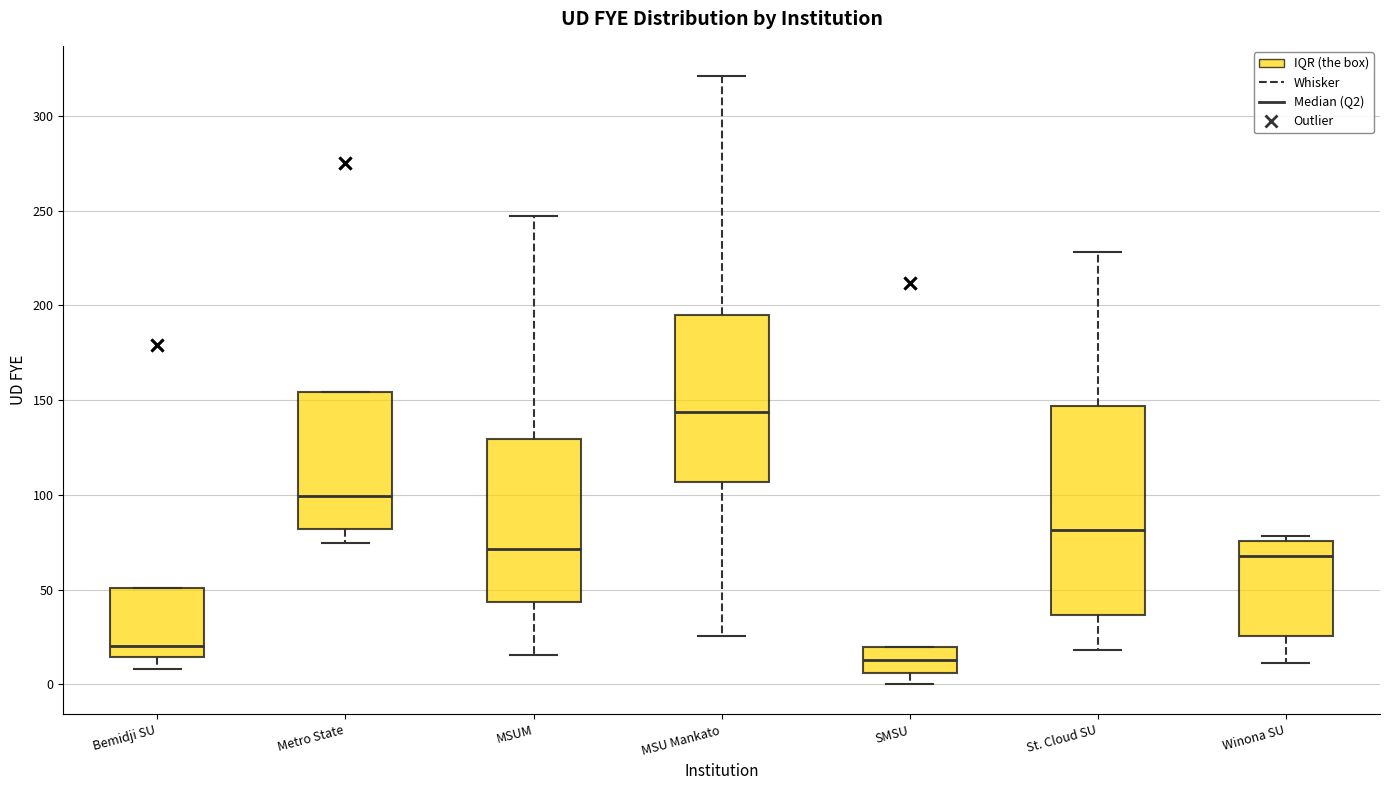

Reading left to right, transcribe this box plot: for each box, give where its median line is, the range the box spans, and where its two whiskers end, as read against the y-axis. The values are not printed on the chart, so give them approximately, as read against the axis.

Bemidji SU: median 20, box 15 to 50, whiskers 10 to 50
Metro State: median 100, box 80 to 155, whiskers 75 to 155
MSUM: median 70, box 45 to 130, whiskers 15 to 245
MSU Mankato: median 145, box 105 to 195, whiskers 25 to 320
SMSU: median 15, box 5 to 20, whiskers 0 to 20
St. Cloud SU: median 80, box 35 to 145, whiskers 20 to 230
Winona SU: median 70, box 25 to 75, whiskers 10 to 80